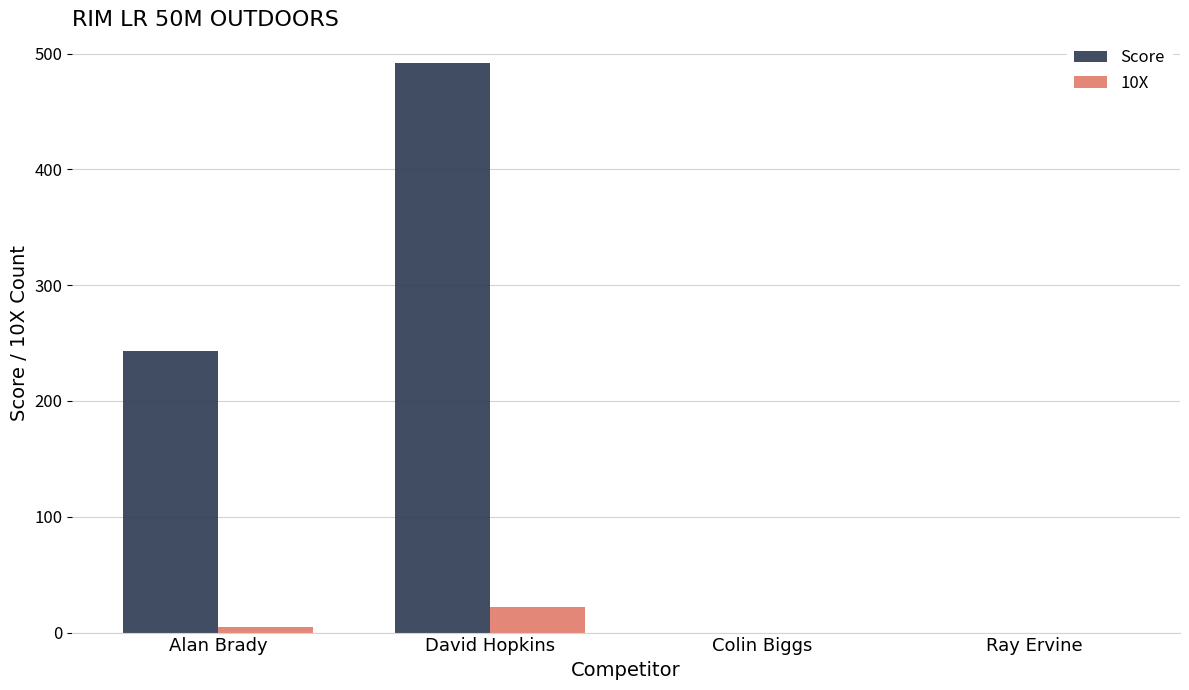

At which category does the chart reach its peak across all series?

David Hopkins